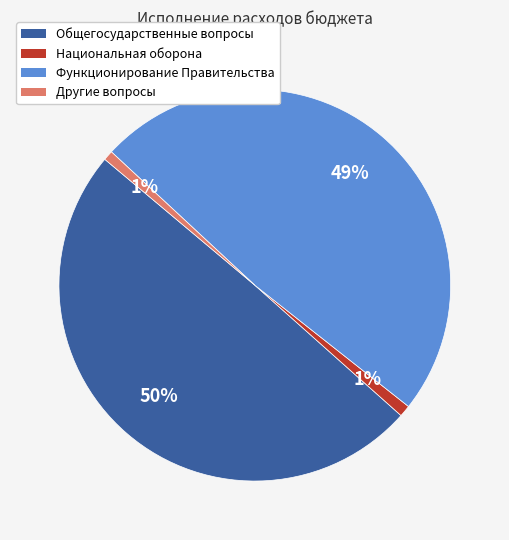

To the nearest percent, what is the average slice percentage?

25%